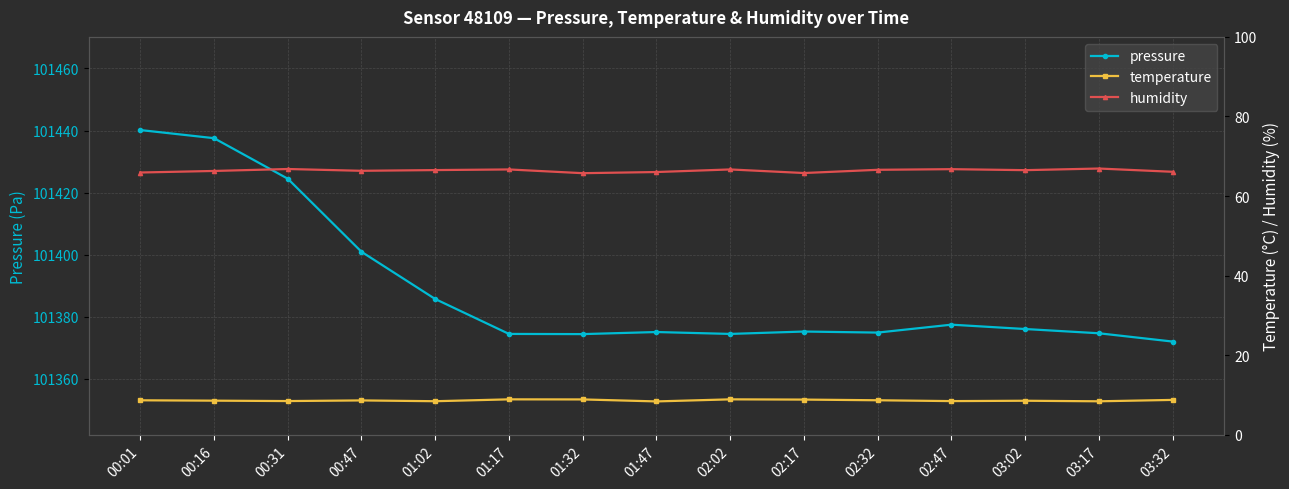

How many distinct data groups are displayed?

3